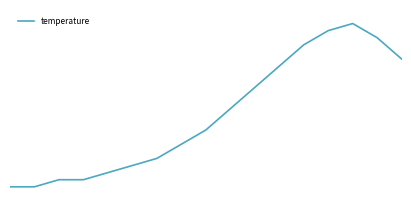

Does the chart have visible grid lines?

No